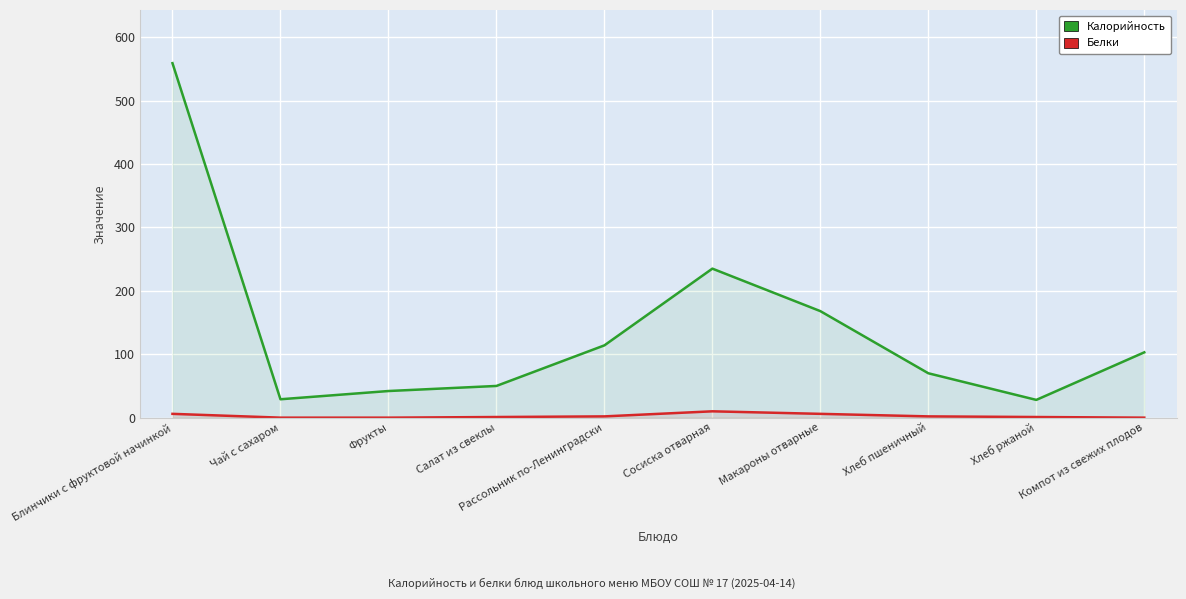

At which category does the chart reach its minimum across all series?

Чай с сахаром